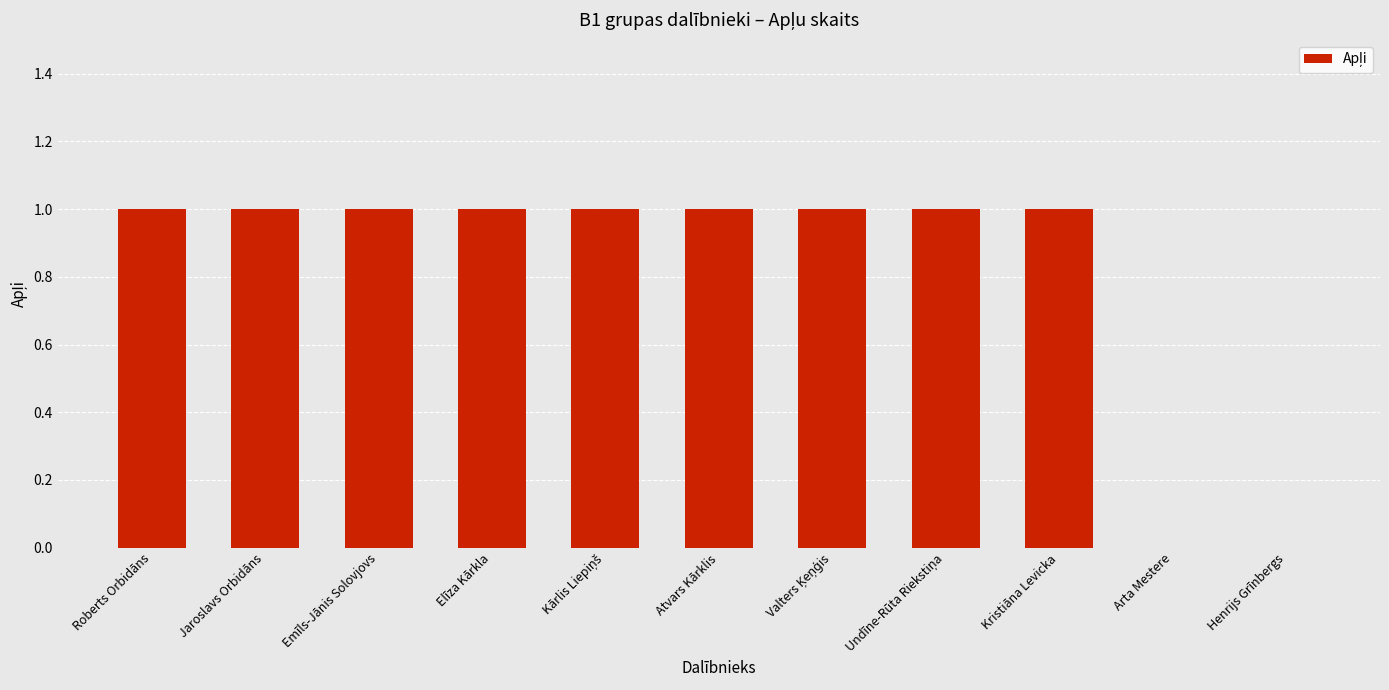

Count the number of data series in this chart.

1